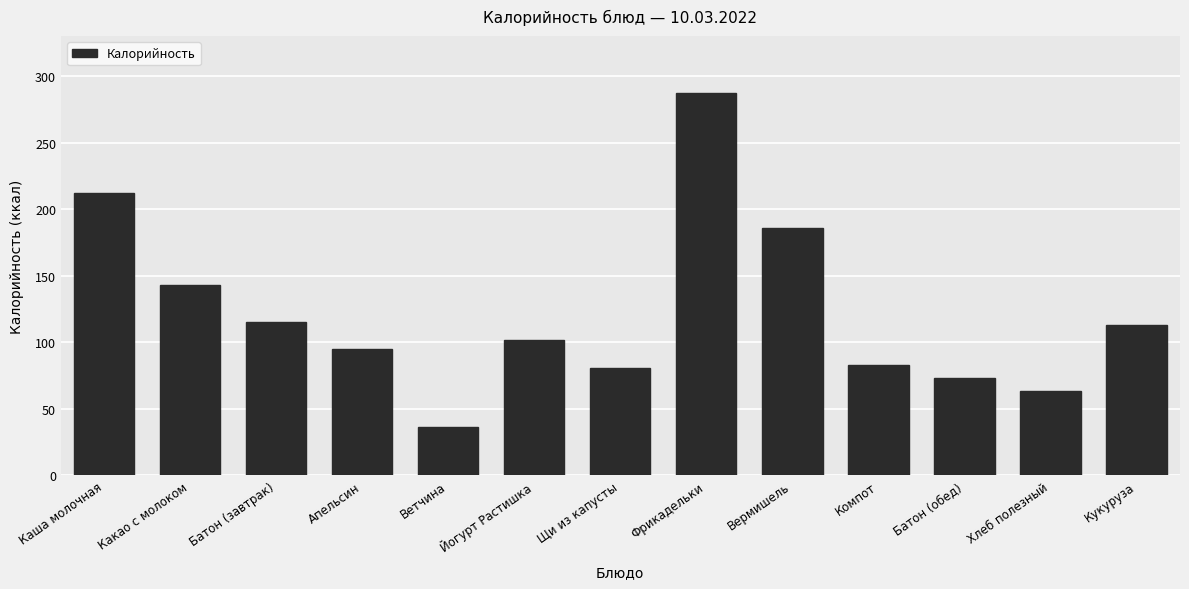

What position from the left is Каша молочная?

1